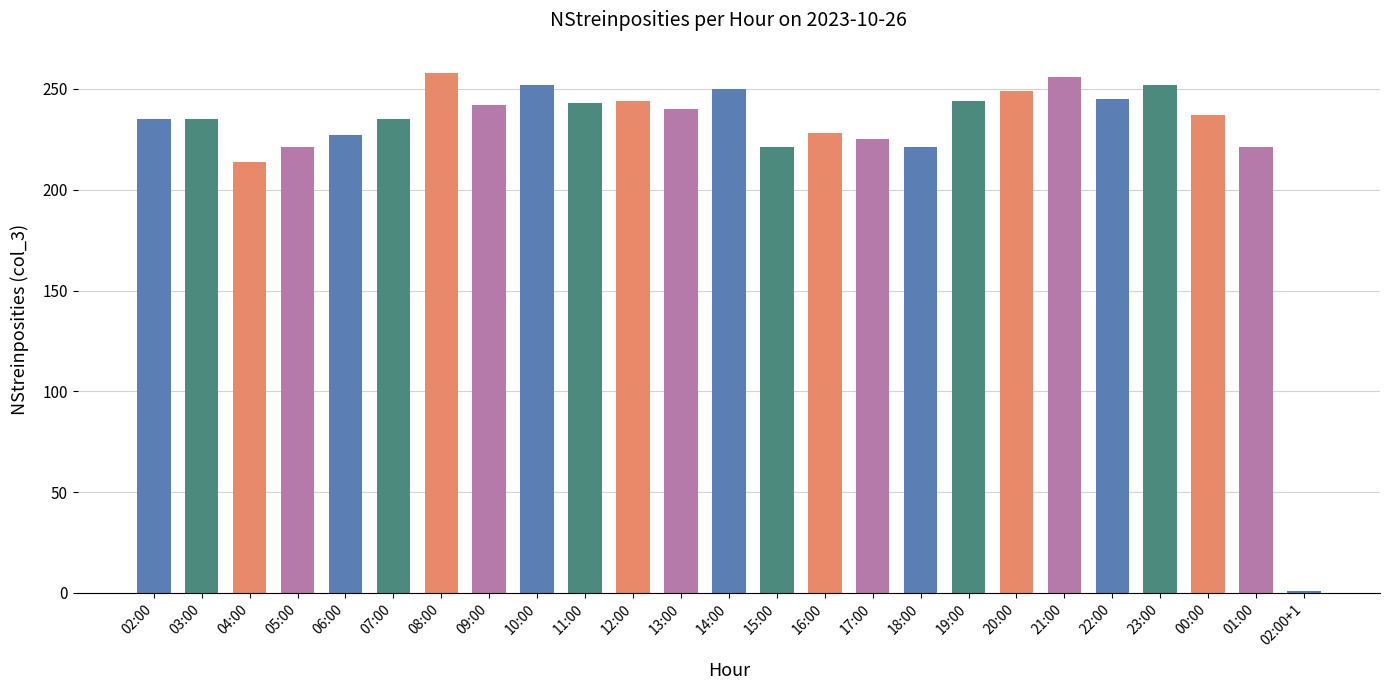

Which category has the lowest value across all series?

02:00+1